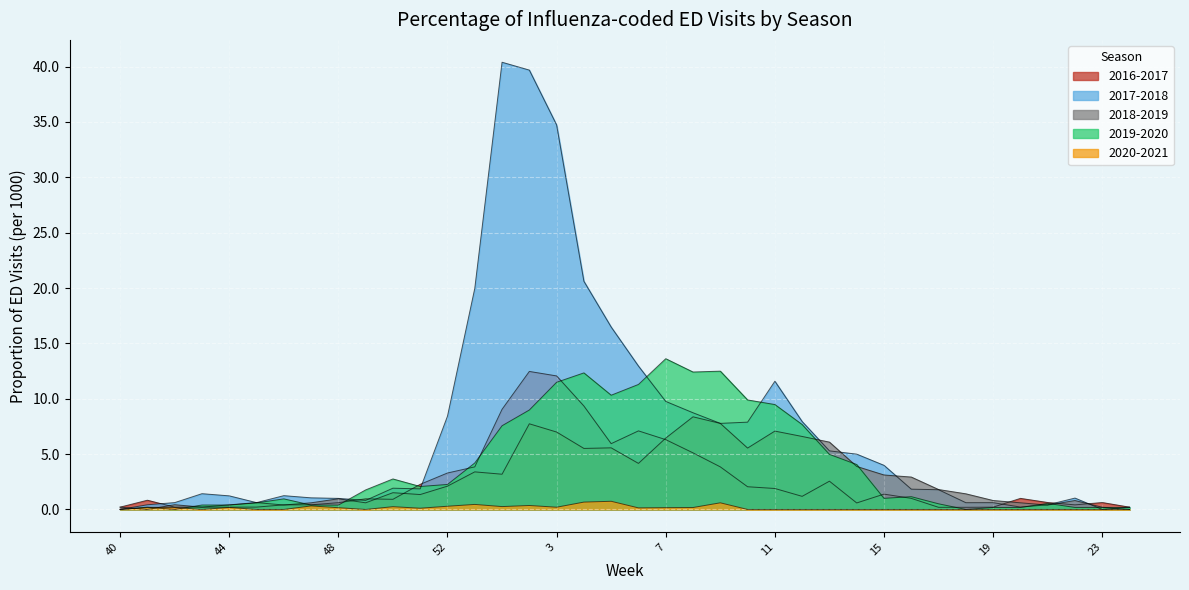

How many times do 2018-2019 and 2016-2017 cross each other?

11